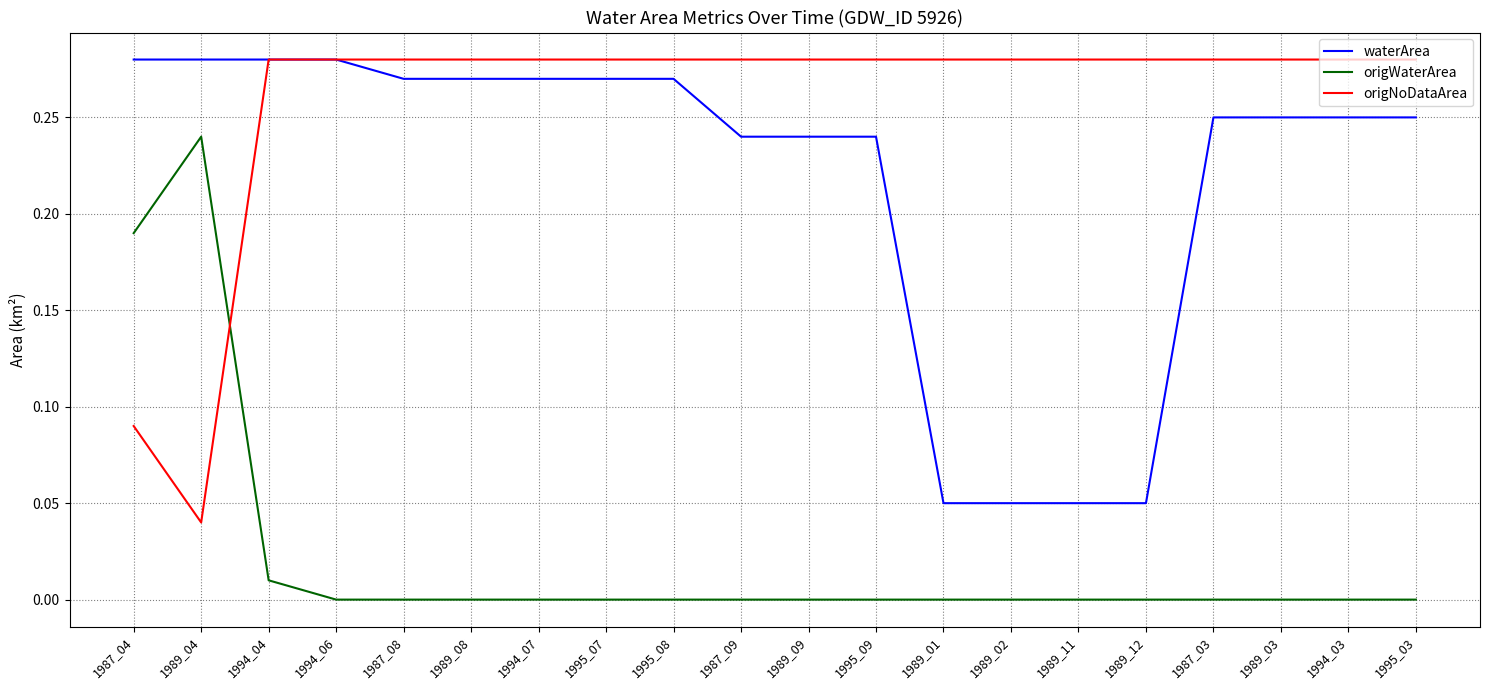

At which category is the sum across all series the highest?

1994_04